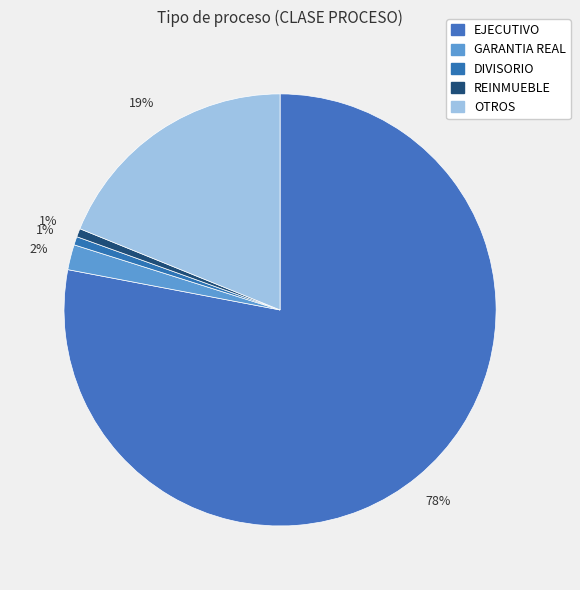

What is the change in value from EJECUTIVO to OTROS?

-94